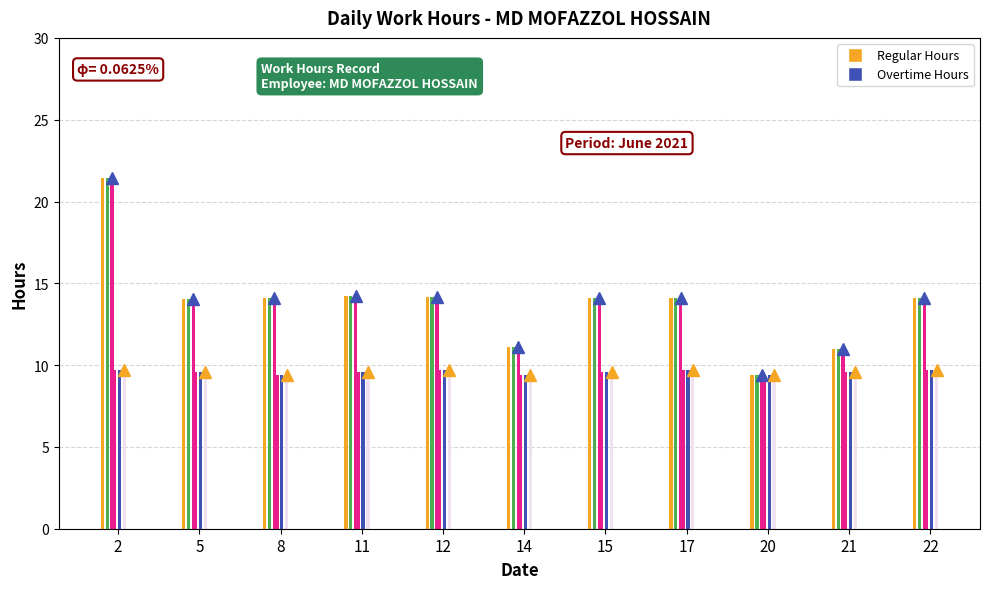

The value of Regular at 20 is 4.6. True or false?

False